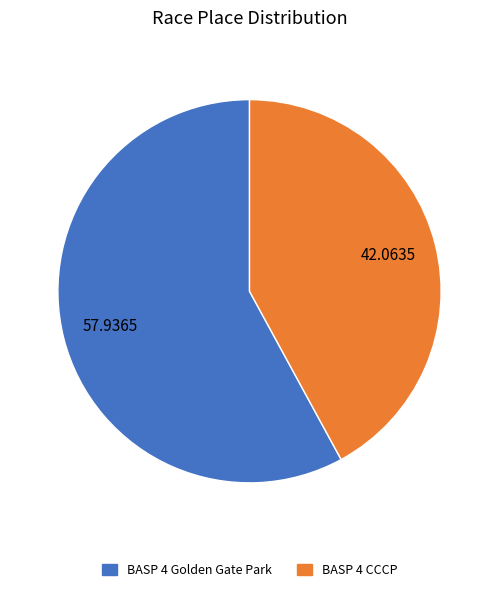

Approximately how many times larger is the value at BASP 4 CCCP compared to BASP 4 Golden Gate Park?

0.7